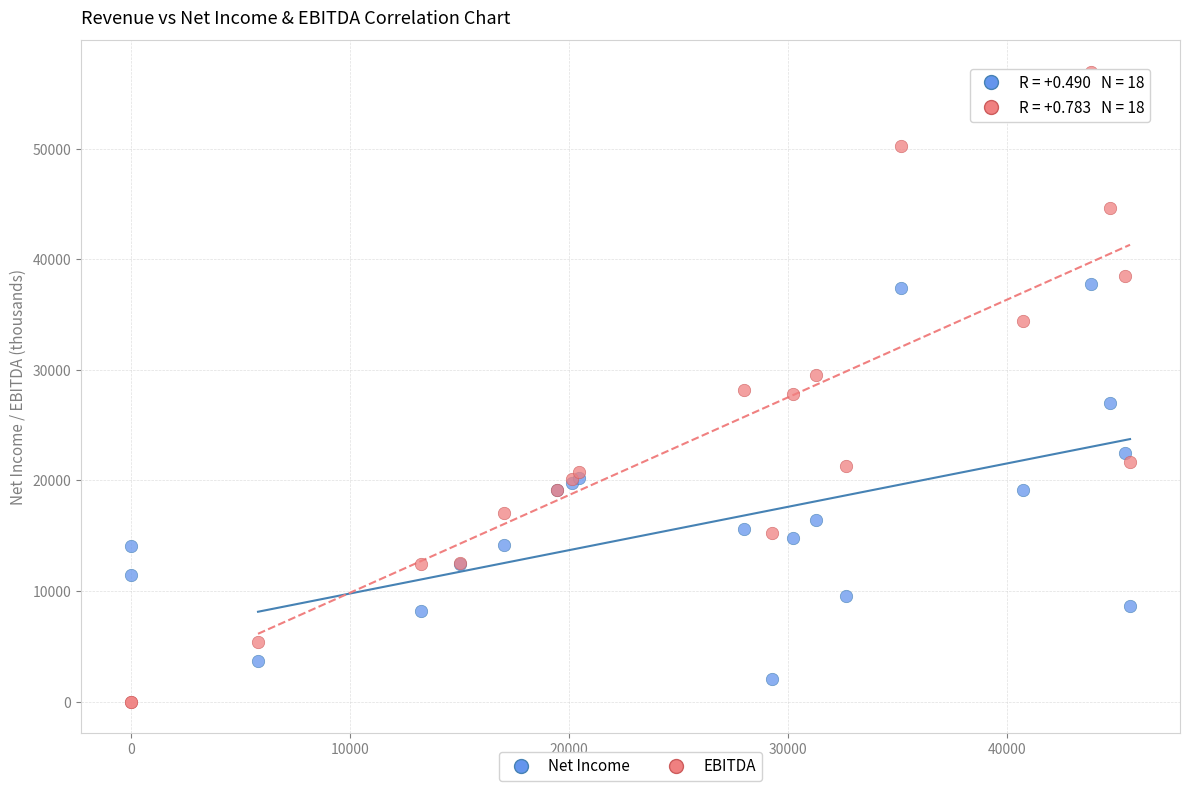

What is the X range (max minus min) for the scatter plot?

45611.0